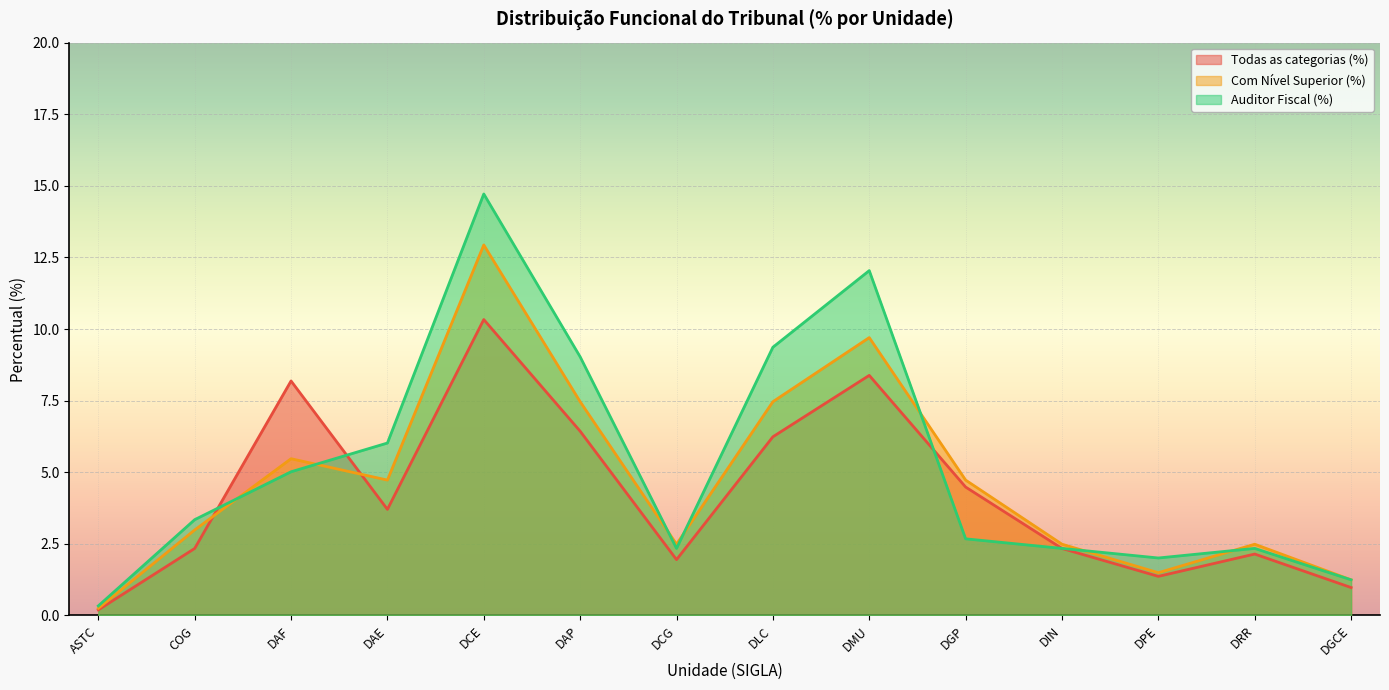

Which category has the highest value in the Auditor Fiscal (%) series?

DCE